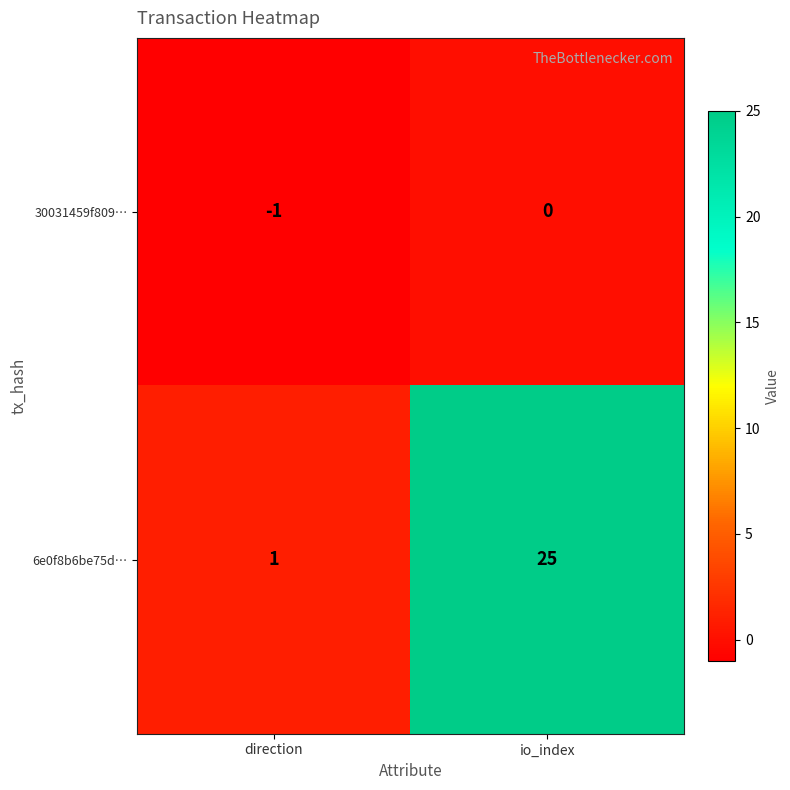

Where is 30031459f809… nearest to the value 0?

io_index